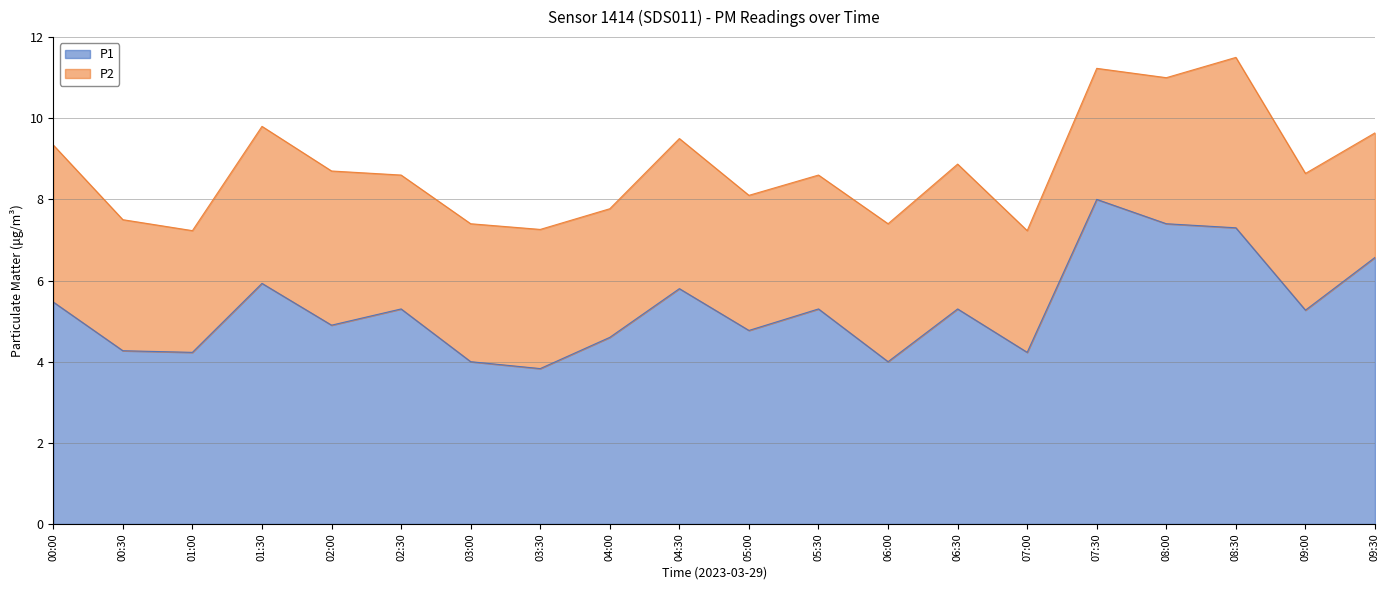

Reading left to right, what are all the values shown in this chart?

00:00=5.5	00:30=4.3	01:00=4.2	01:30=5.9	02:00=4.9	02:30=5.3	03:00=4.0	03:30=3.8	04:00=4.6	04:30=5.8	05:00=4.8	05:30=5.3	06:00=4.0	06:30=5.3	07:00=4.2	07:30=8.0	08:00=7.4	08:30=7.3	09:00=5.3	09:30=6.6